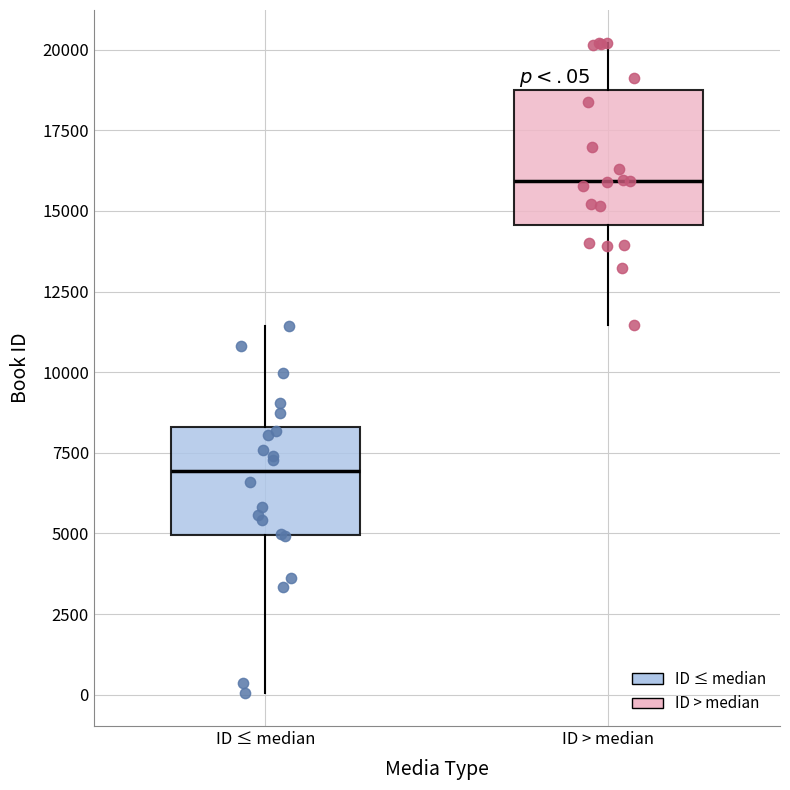

Which box is the tallest, from its lower edge to its upper edge?

ID > median